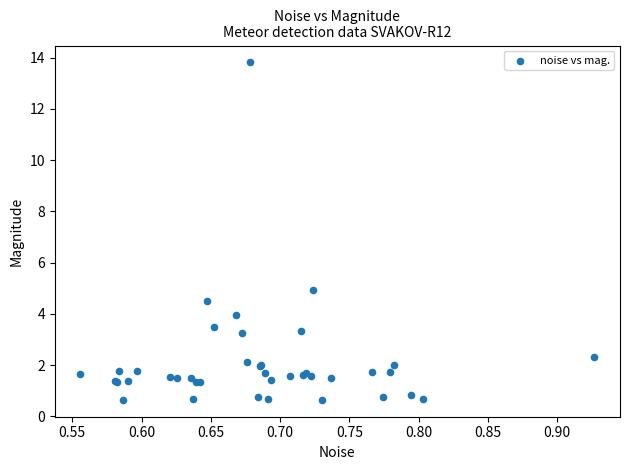

What Y value in the scatter plot is closest to 7?

4.9